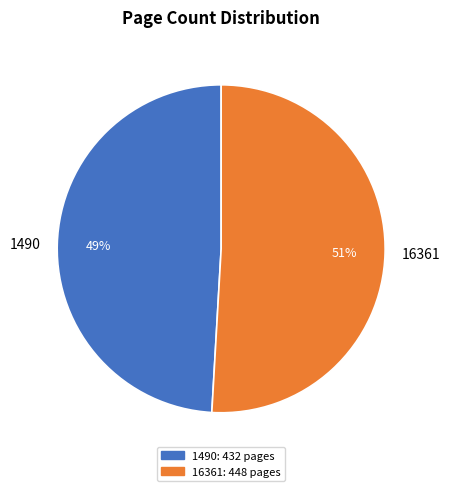

Is it true that 1490 is 63% of the pie?

False